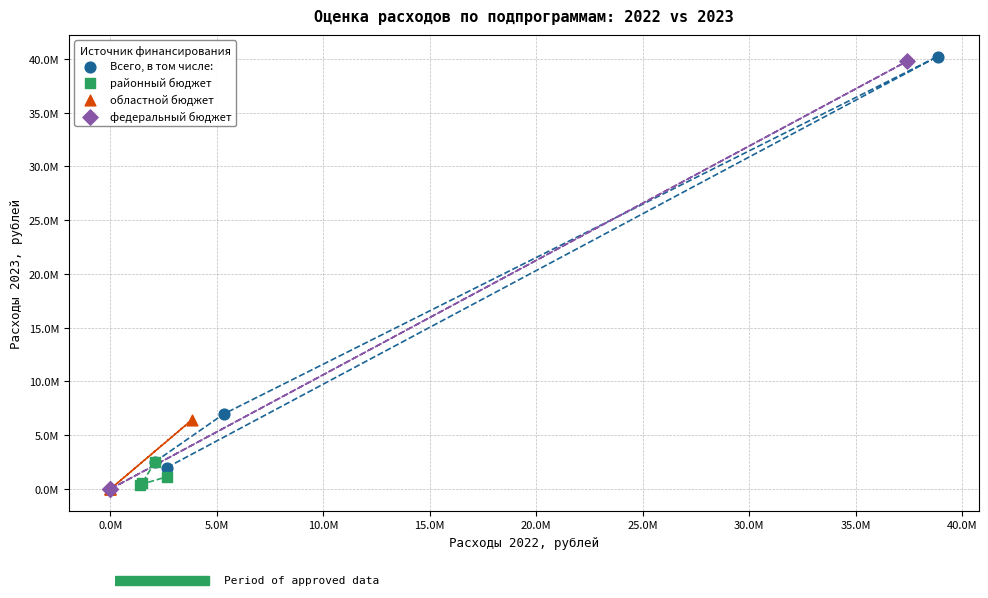

Which series has the widest spread of Y values?

федеральный бюджет